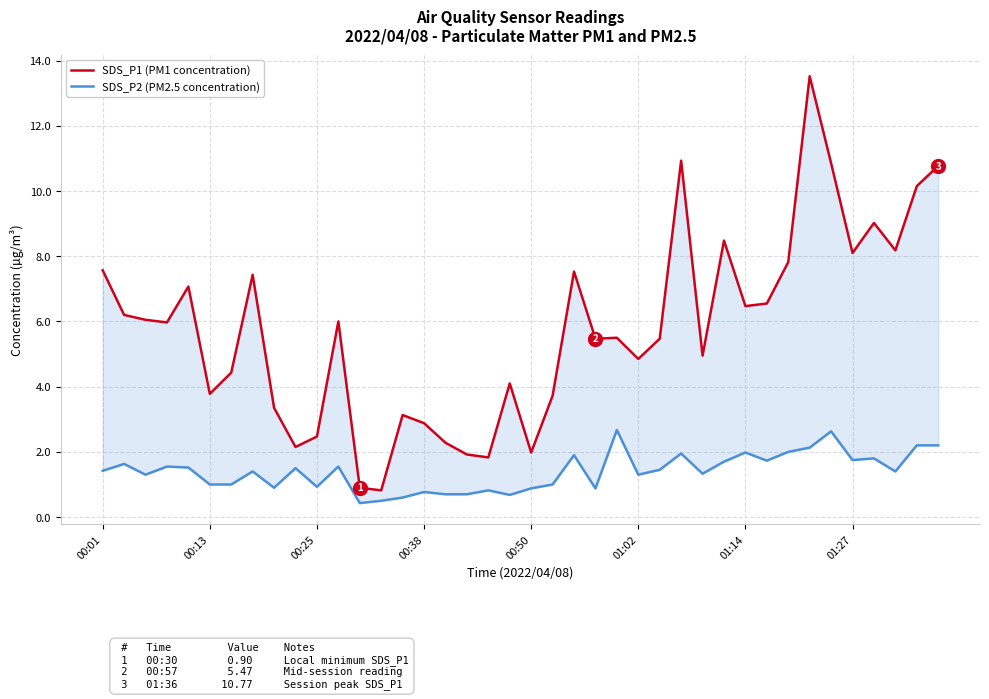

Reading left to right, list all the values displayed in this chart.

SDS_P1 (PM1 concentration): 7.6	6.2	6.0	6.0	7.1	3.8	4.4	7.4	3.4	2.1	2.5	6.0	0.9	0.8	3.1	2.9	2.3	1.9	1.8	4.1	2.0	3.7	7.5	5.5	5.5	4.8	5.5	10.9	5.0	8.5	6.5	6.5	7.8	13.5	10.8	8.1	9.0	8.2	10.2	10.8
SDS_P2 (PM2.5 concentration): 1.4	1.6	1.3	1.6	1.5	1.0	1.0	1.4	0.9	1.5	0.9	1.6	0.4	0.5	0.6	0.8	0.7	0.7	0.8	0.7	0.9	1.0	1.9	0.9	2.7	1.3	1.4	1.9	1.3	1.7	2.0	1.7	2.0	2.1	2.6	1.8	1.8	1.4	2.2	2.2